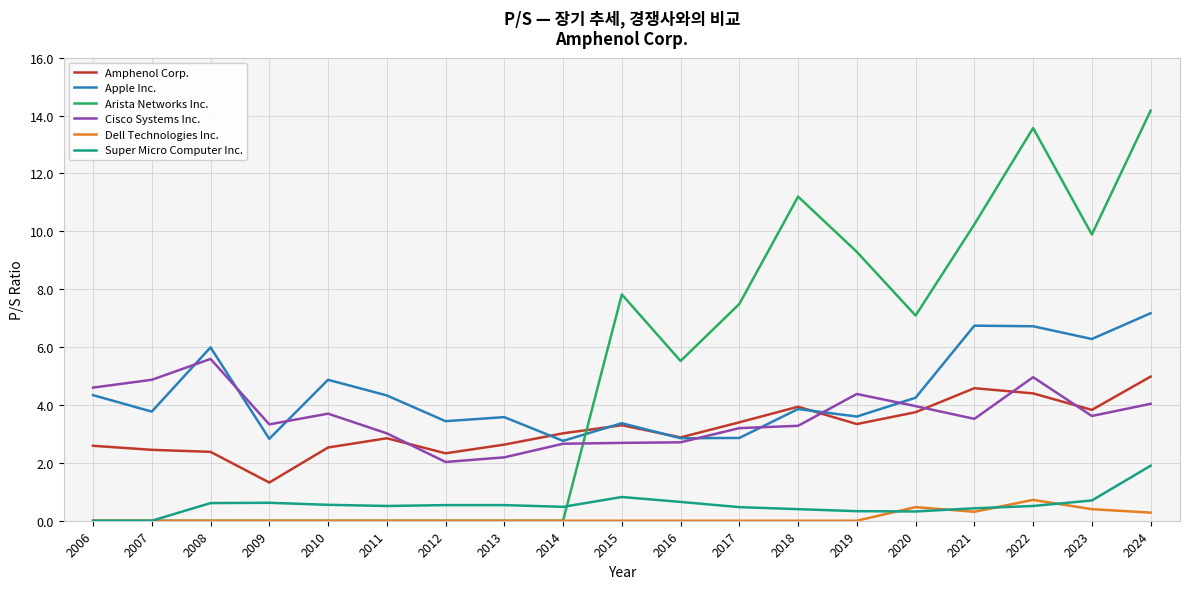

The Apple Inc. series shows 4.2 at 2020. True or false?

True